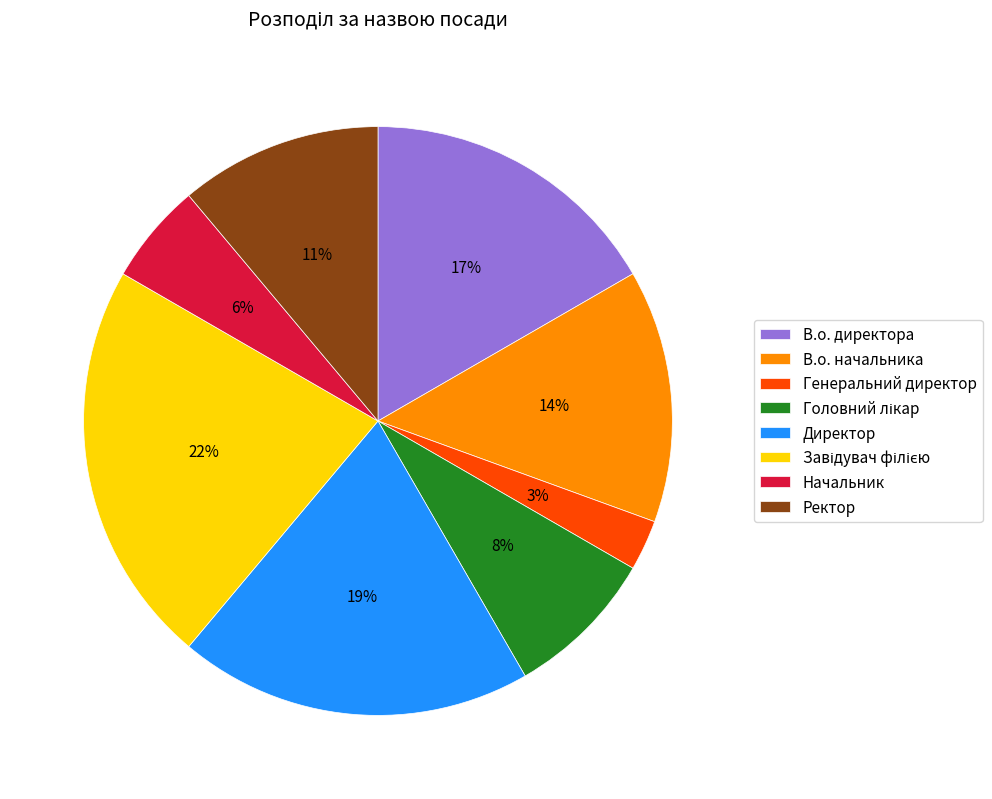

What percentage is the Директор slice, to the nearest percent?

19%